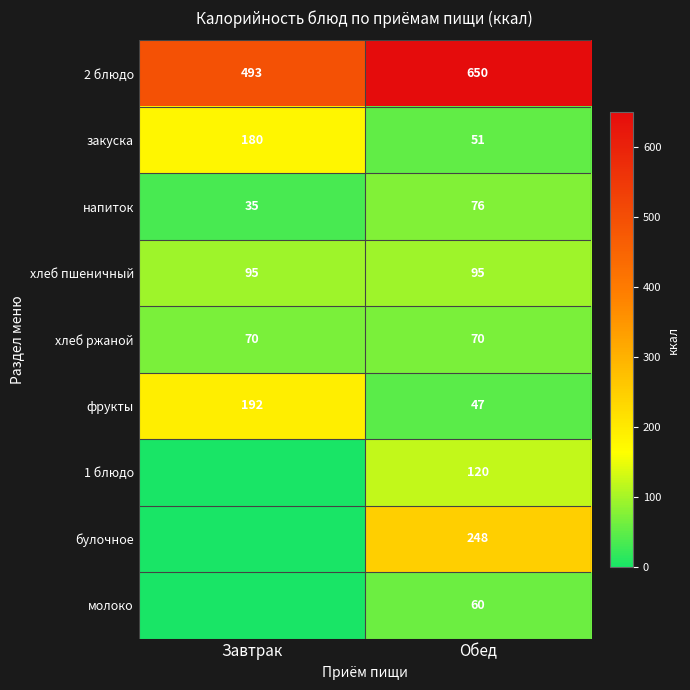

What is the minimum value for 2 блюдо?

493